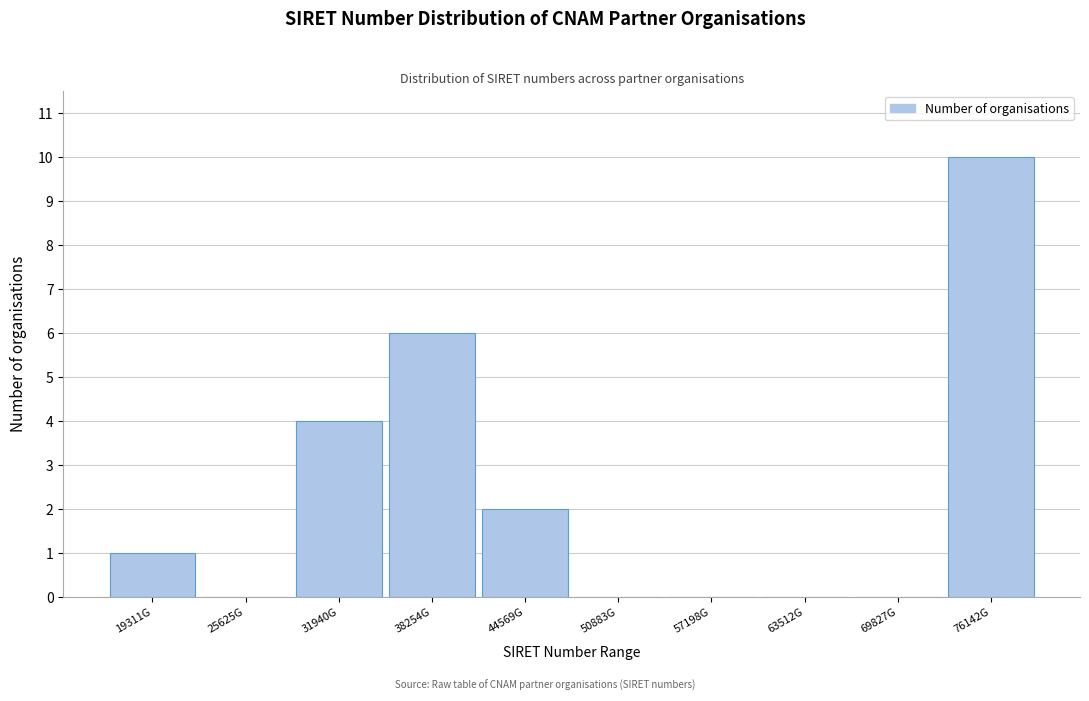

Reading right to left, extract all data points from this chart.

76142G=10	69827G=0	63512G=0	57198G=0	50883G=0	44569G=2	38254G=6	31940G=4	25625G=0	19311G=1